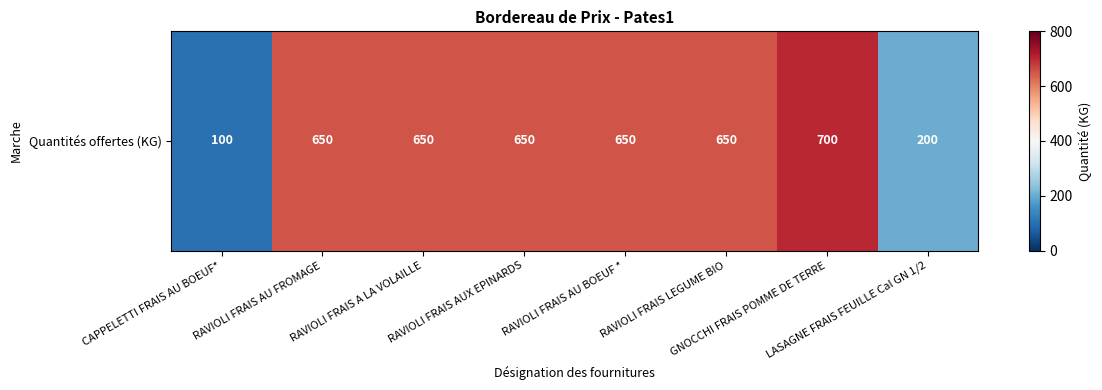

The value at RAVIOLI FRAIS LEGUME BIO is 147. True or false?

False